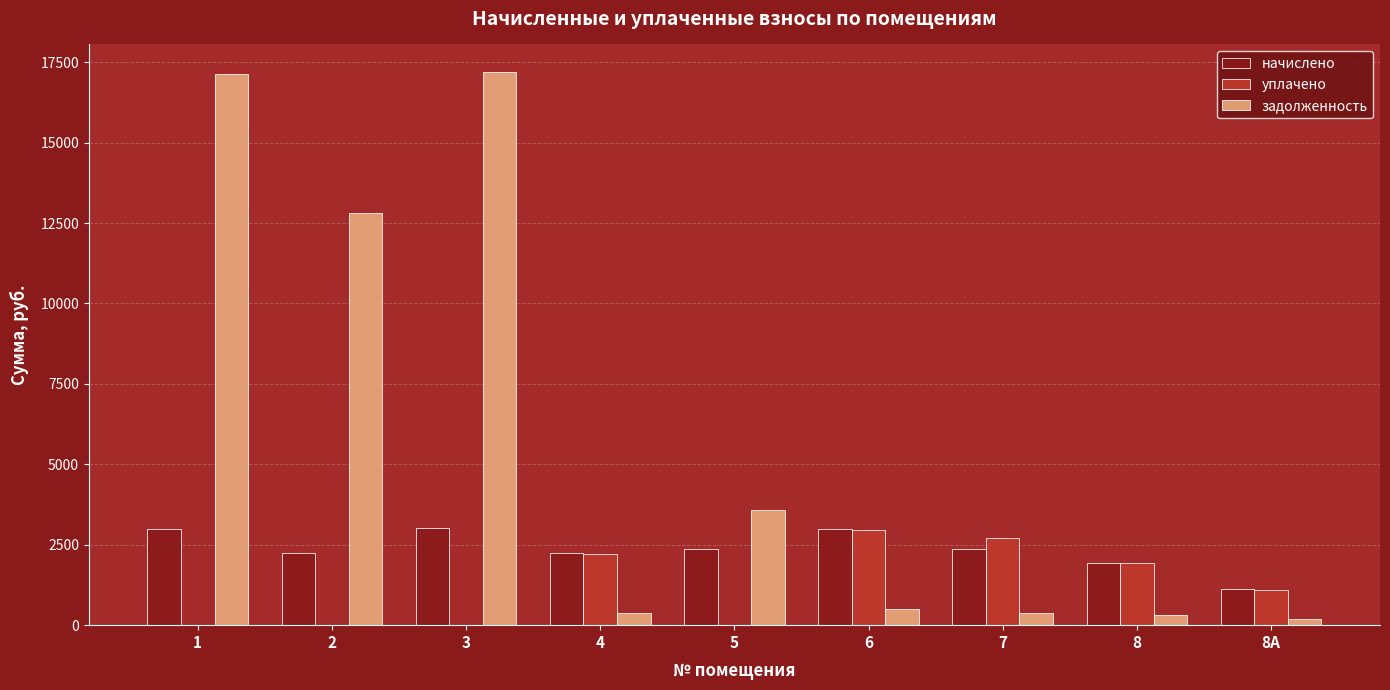

Between 1 and 6, which series saw the biggest shift?

задолженность